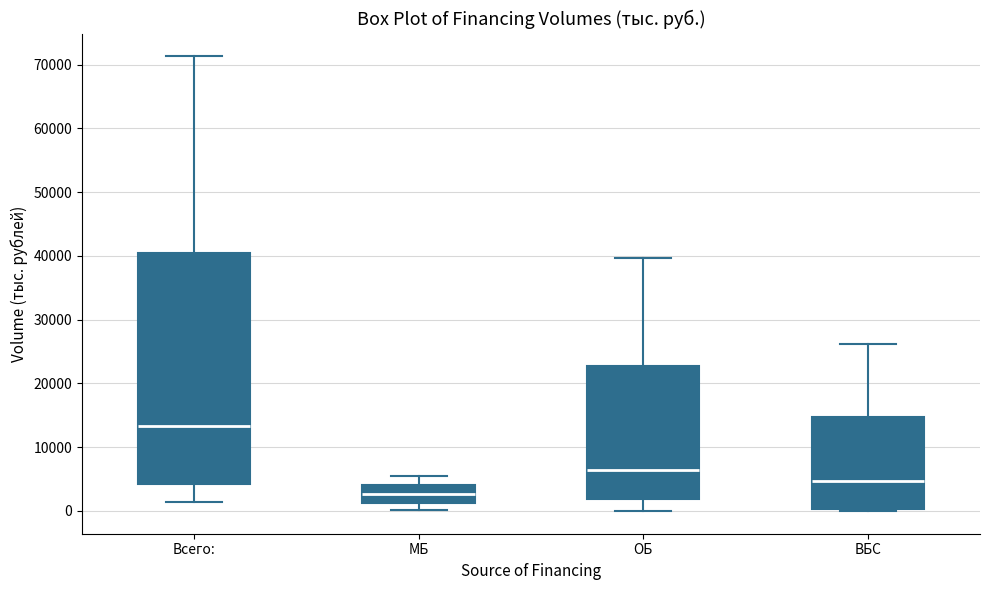

Where does the median line of the box for ВБС sit on the y-axis? The values are not printed on the chart, so give them approximately, as read against the axis.

5000